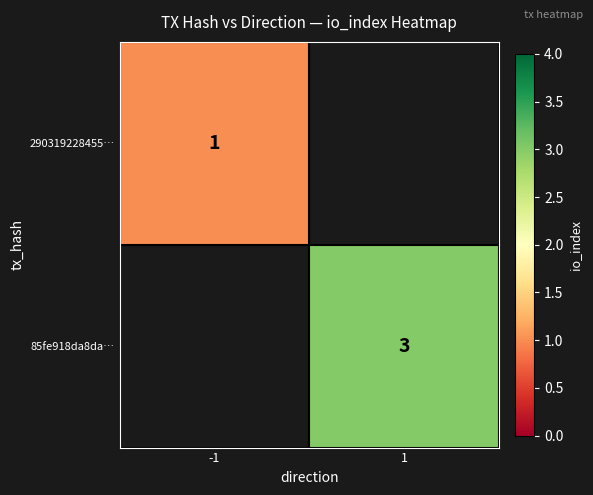

The 85fe918da8da… series shows 2 at 1. True or false?

False